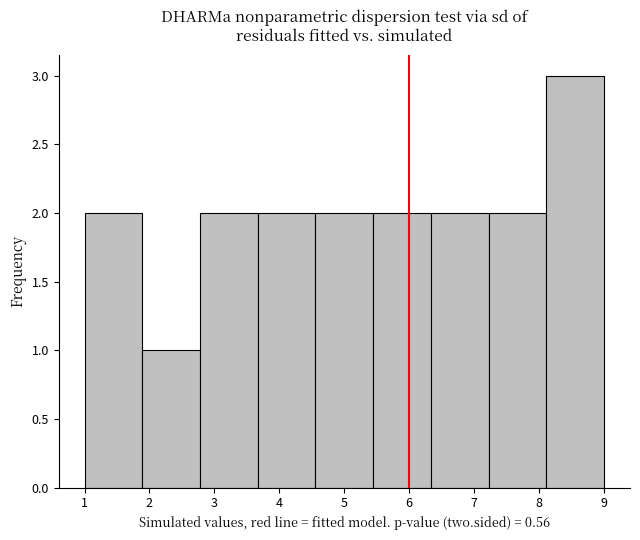

Which range on the x-axis has the tallest bar?

8.1 to 9.0